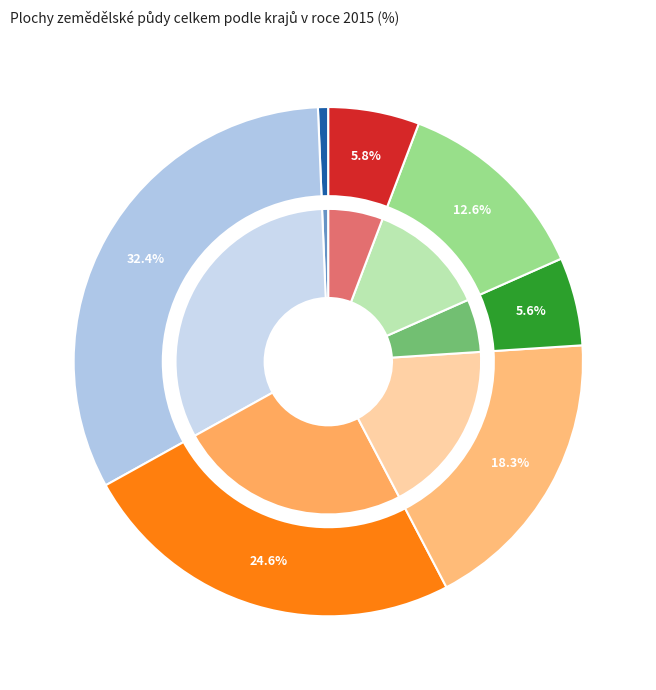

What portion of the pie excludes Jihočeský?

75.4%